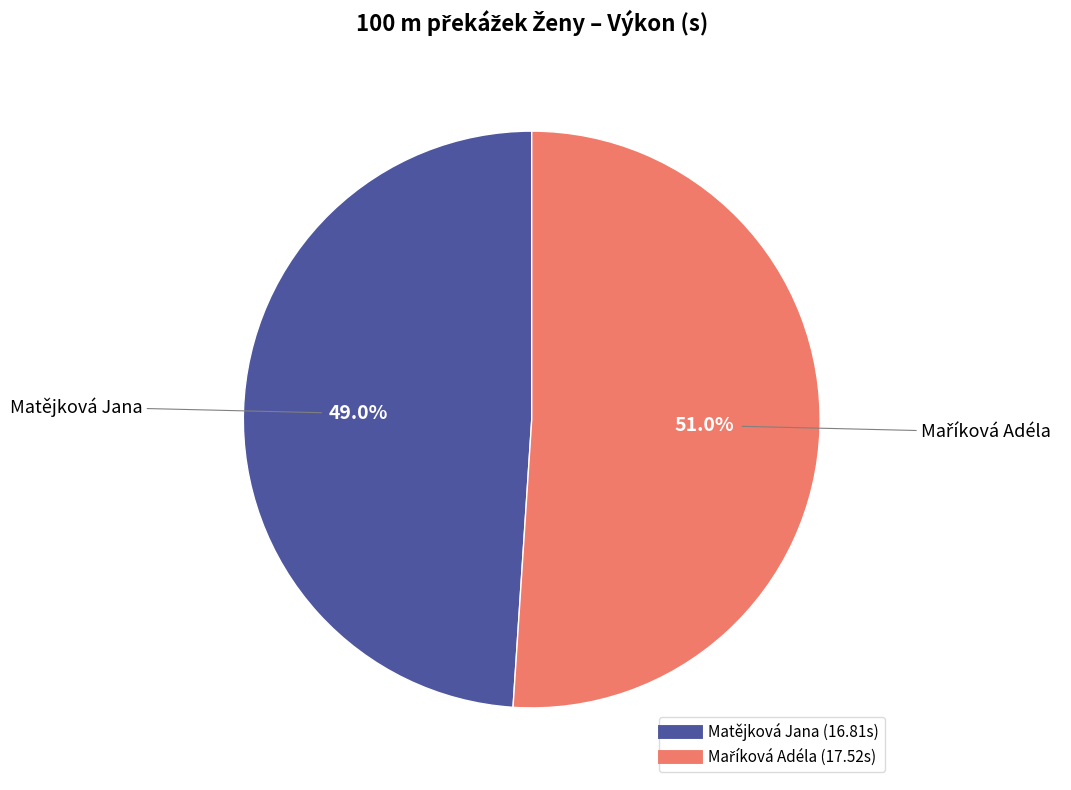

Is there any slice that represents more than half of the pie?

Yes